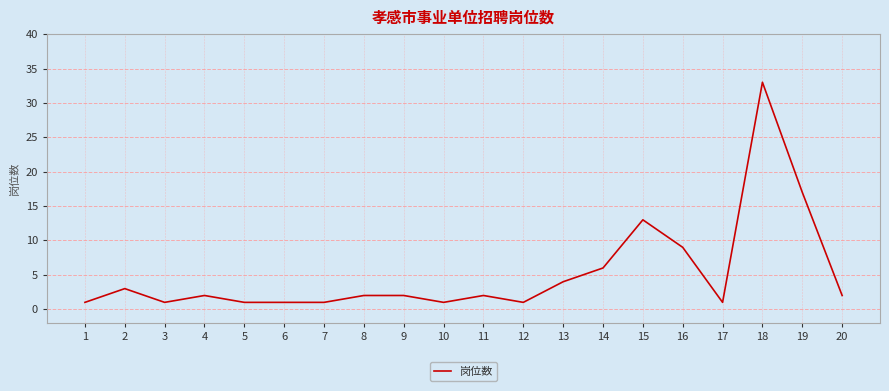

Is this an area chart (filled region under the line)?

No